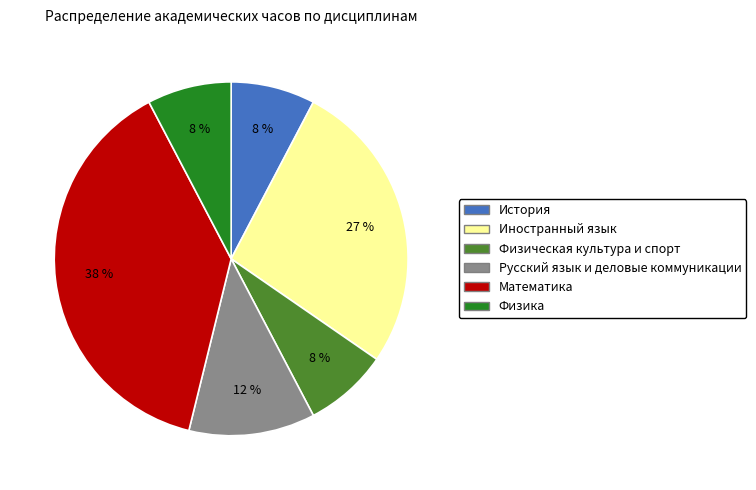

To the nearest percent, what is the combined percentage of Физика and Иностранный язык?

35%